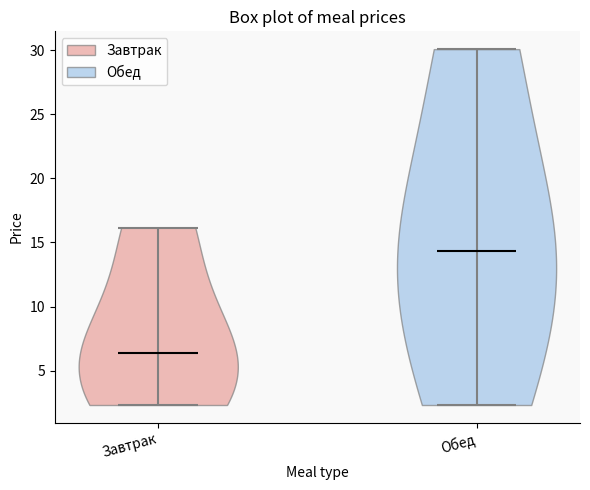

Which violin has the lowest median line?

Завтрак